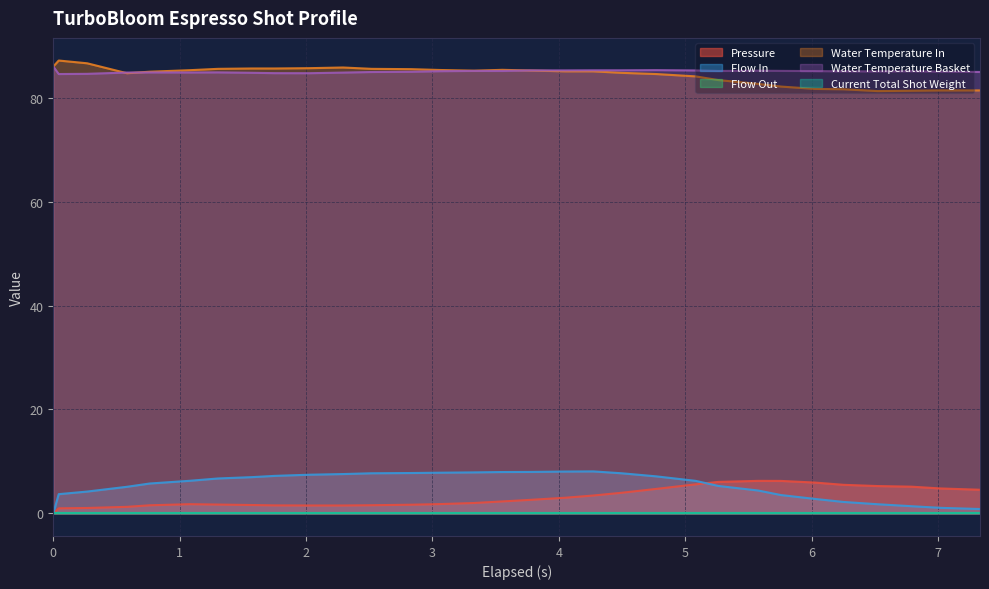

At how many categories does at least one series exceed 51?

31